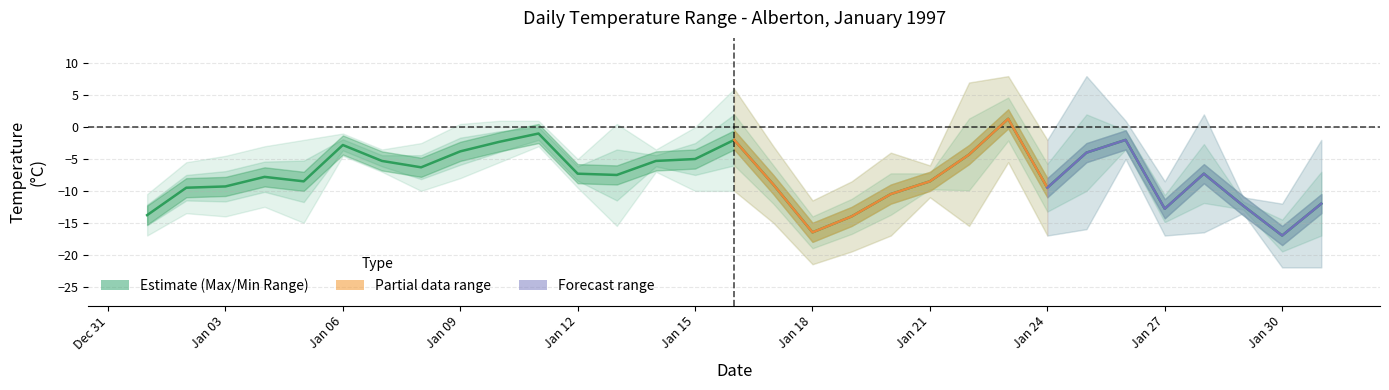

Count the number of categories in the chart.

31